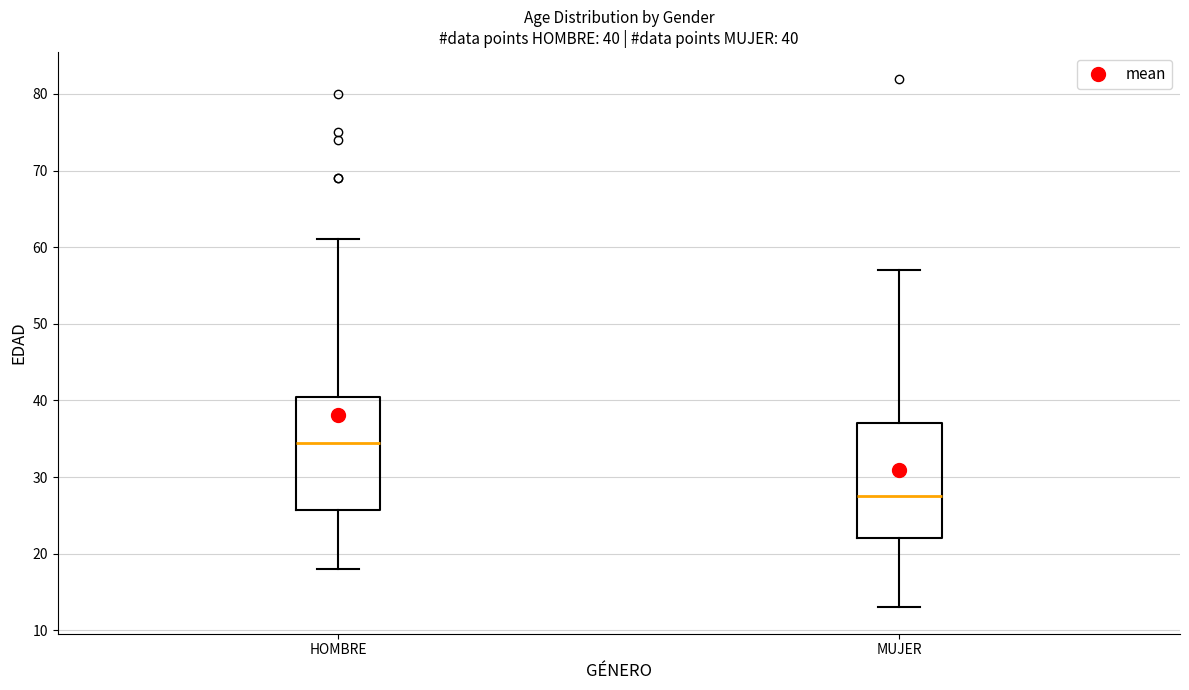

Which box has the highest median line?

HOMBRE